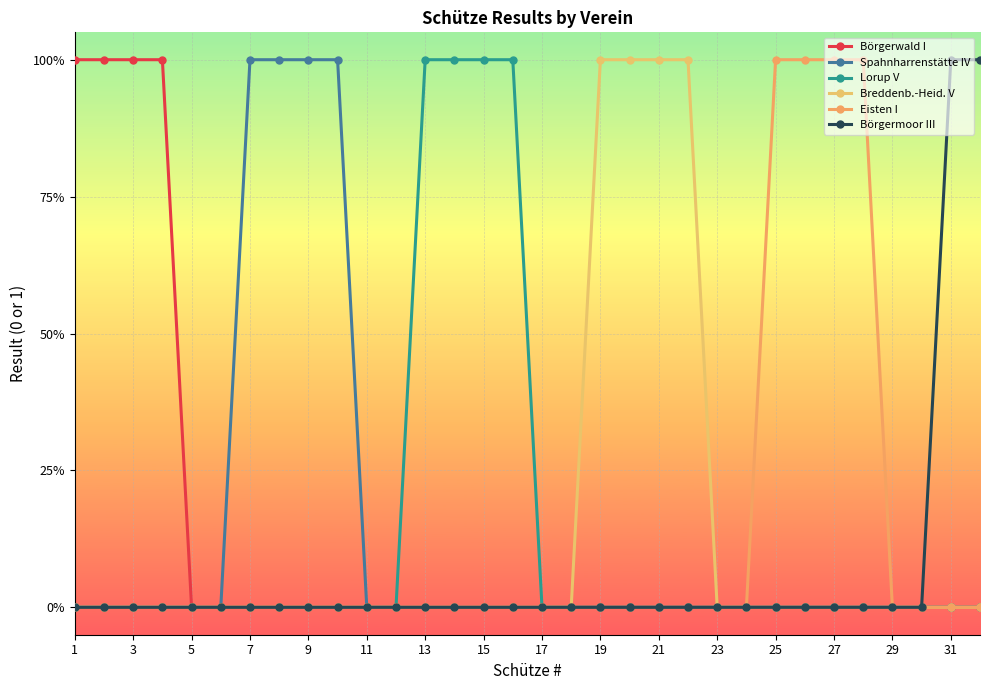

Is this an area chart (filled region under the line)?

No